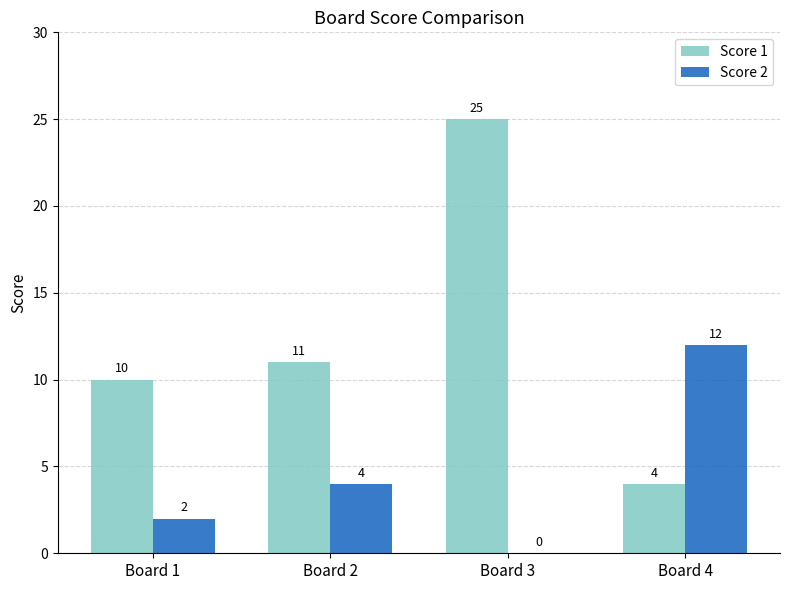

Between Board 1 and Board 3, which series saw the biggest shift?

Score 1